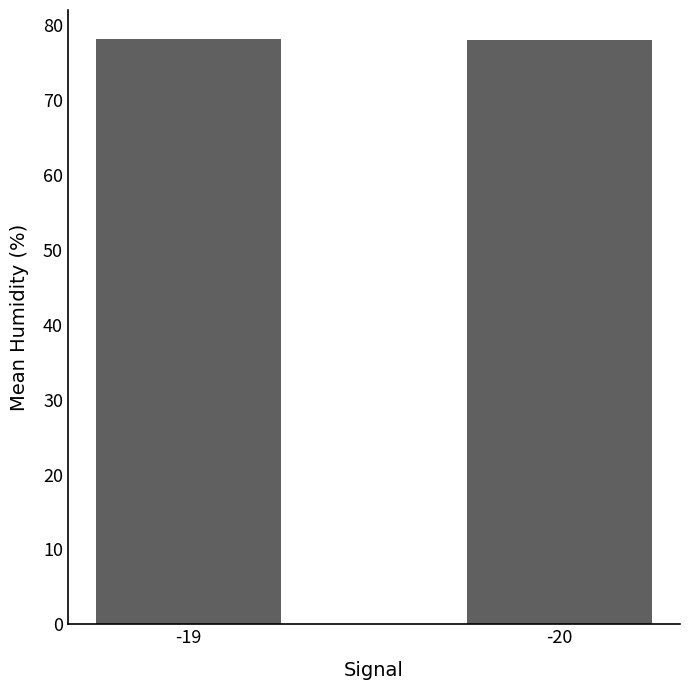

Approximately how many times larger is the value at -20 compared to -19?

1.0